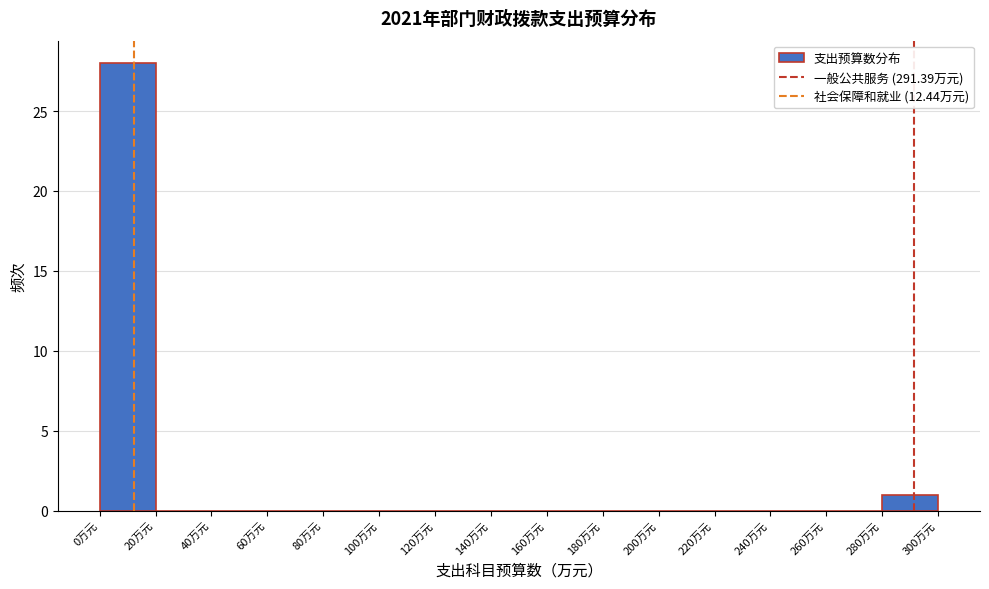

Reading left to right, transcribe this chart: for each bar, give the range it covers on the x-axis and its height. The values are not printed on the chart, so give them approximately, as read against the axis.

0 to 20: 28
20 to 40: 0
40 to 60: 0
60 to 80: 0
80 to 100: 0
100 to 120: 0
120 to 140: 0
140 to 160: 0
160 to 180: 0
180 to 200: 0
200 to 220: 0
220 to 240: 0
240 to 260: 0
260 to 280: 0
280 to 300: 1